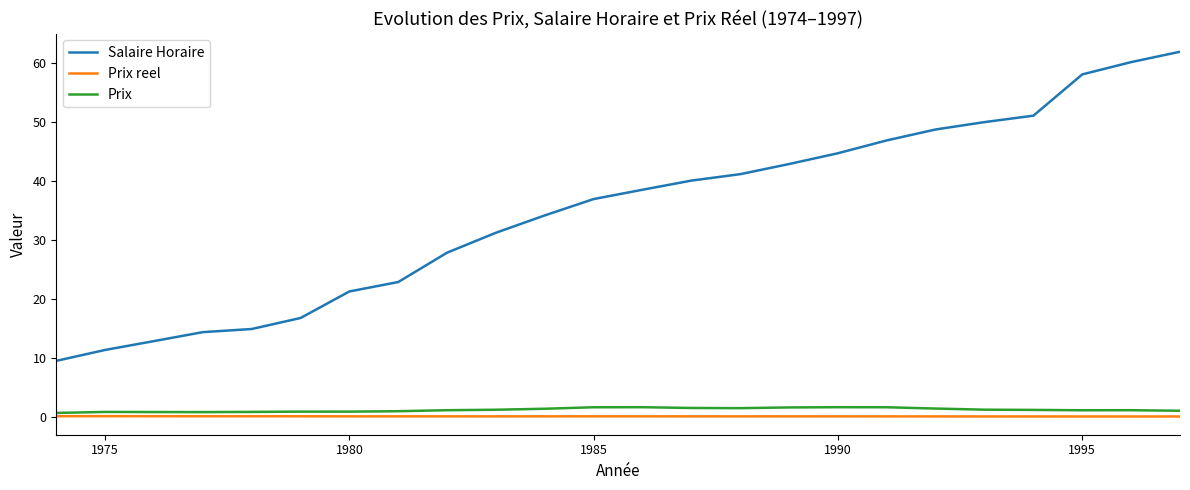

True or false: Salaire Horaire and Prix reel intersect in this chart.

False